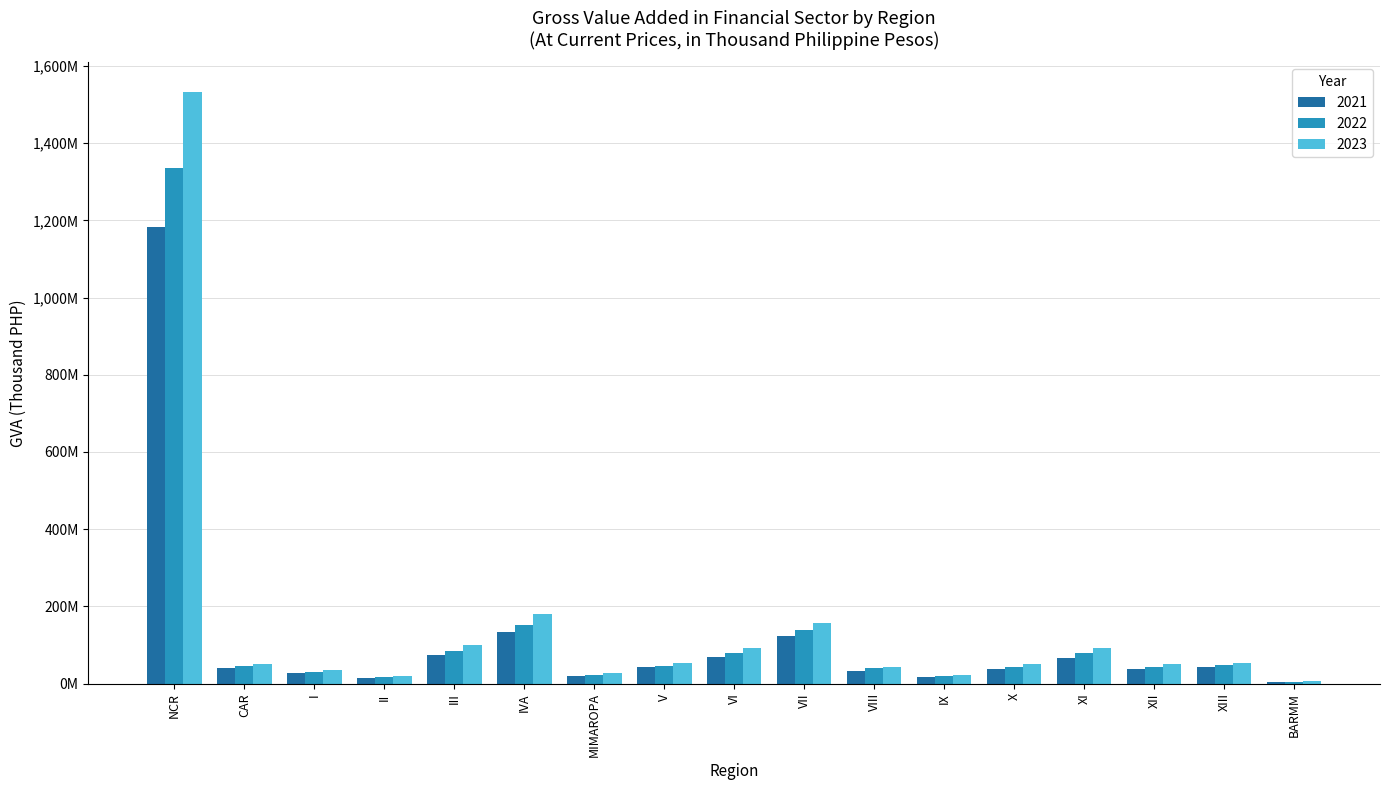

The 2023 series shows 37808125.1 at XI. True or false?

False